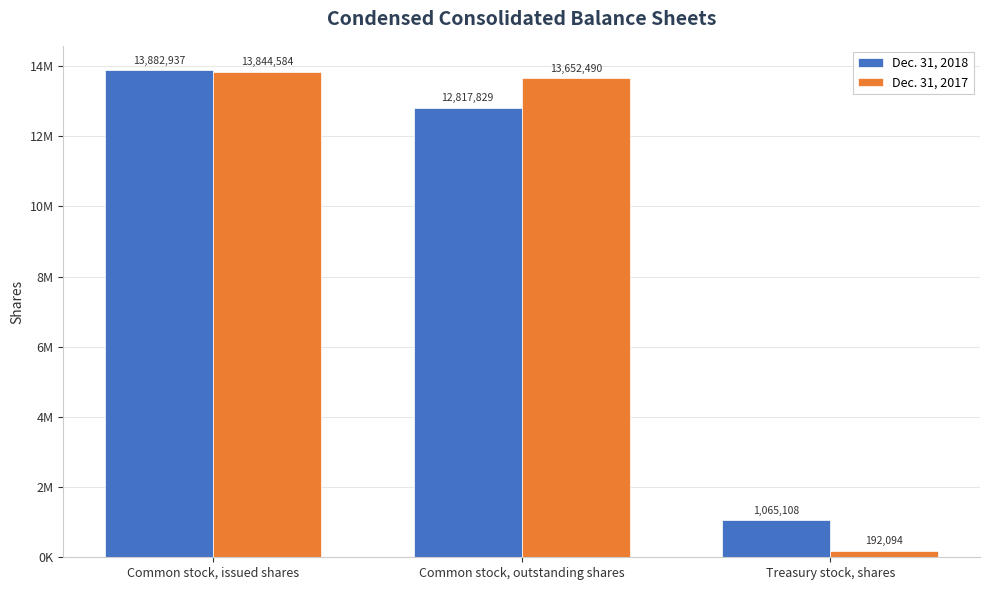

What position from the right is Common stock, issued shares?

3